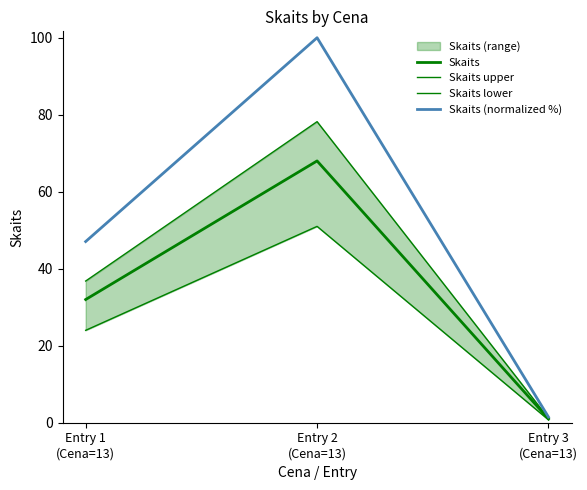

What is the total value across all series at Entry 3
(Cena=13)?

4.4